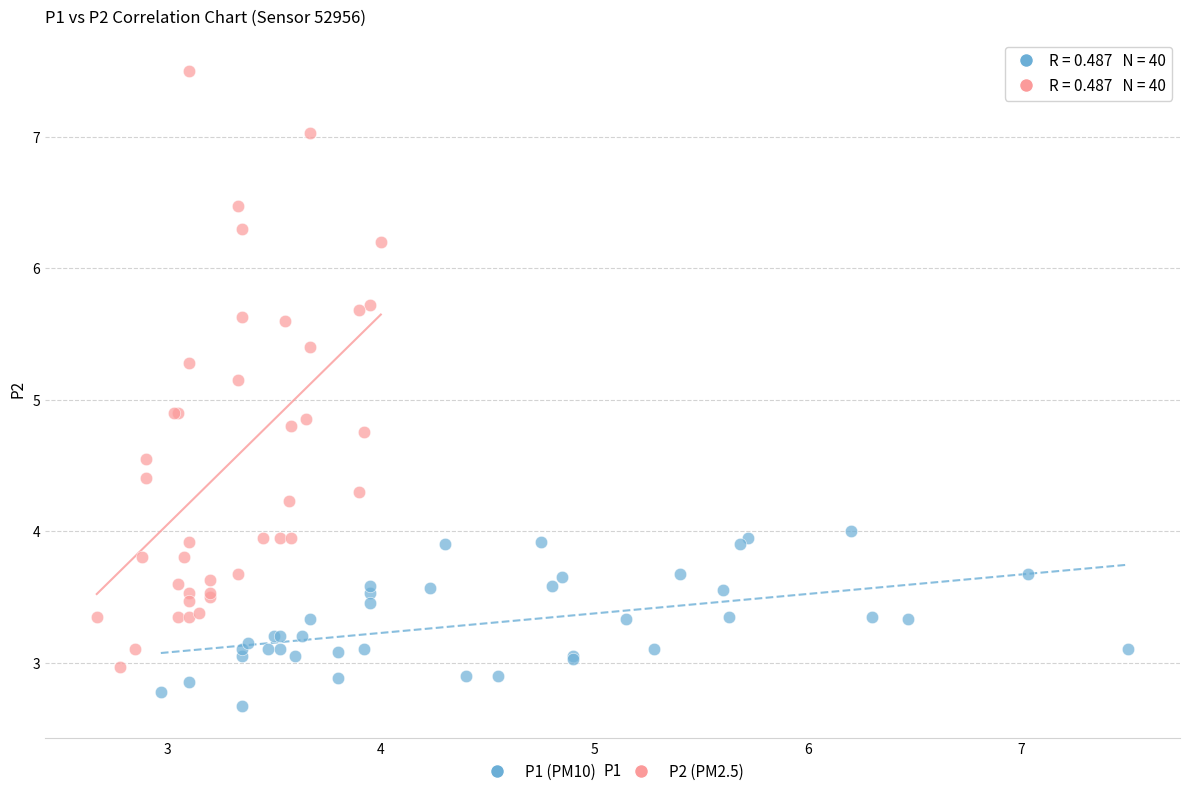

Which series contains the lowest Y value?

P1 (PM10)